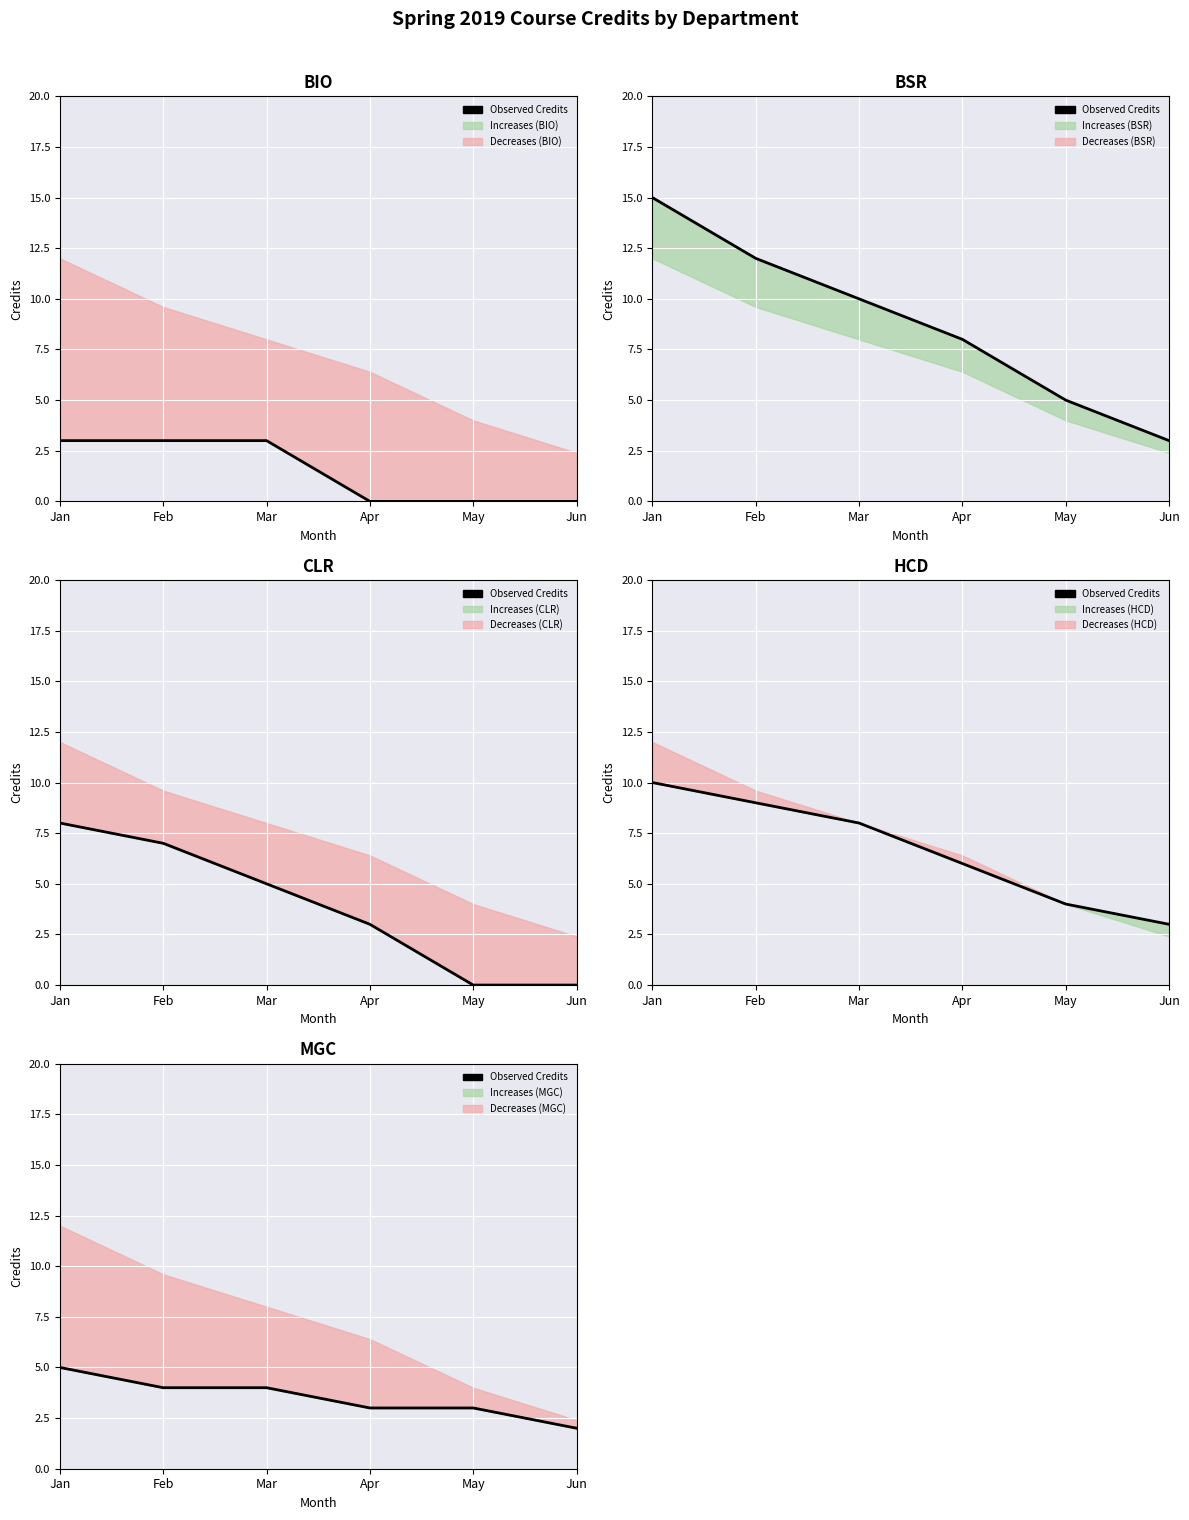

What is the average value?

4